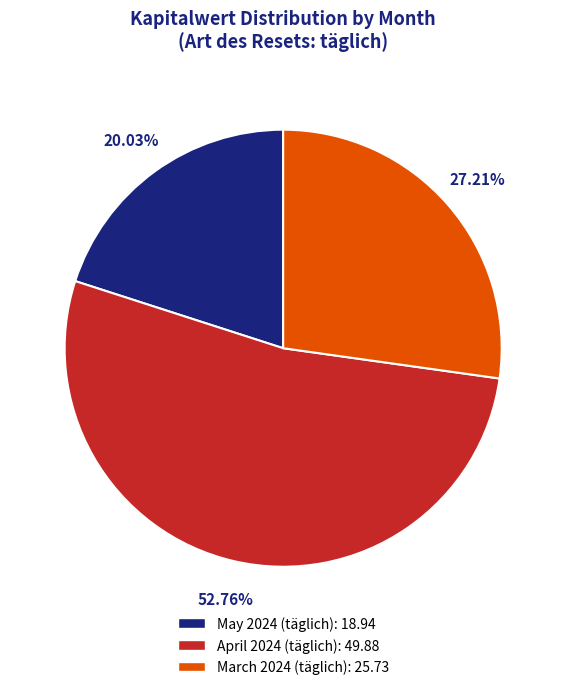

Is there any slice that represents more than half of the pie?

Yes